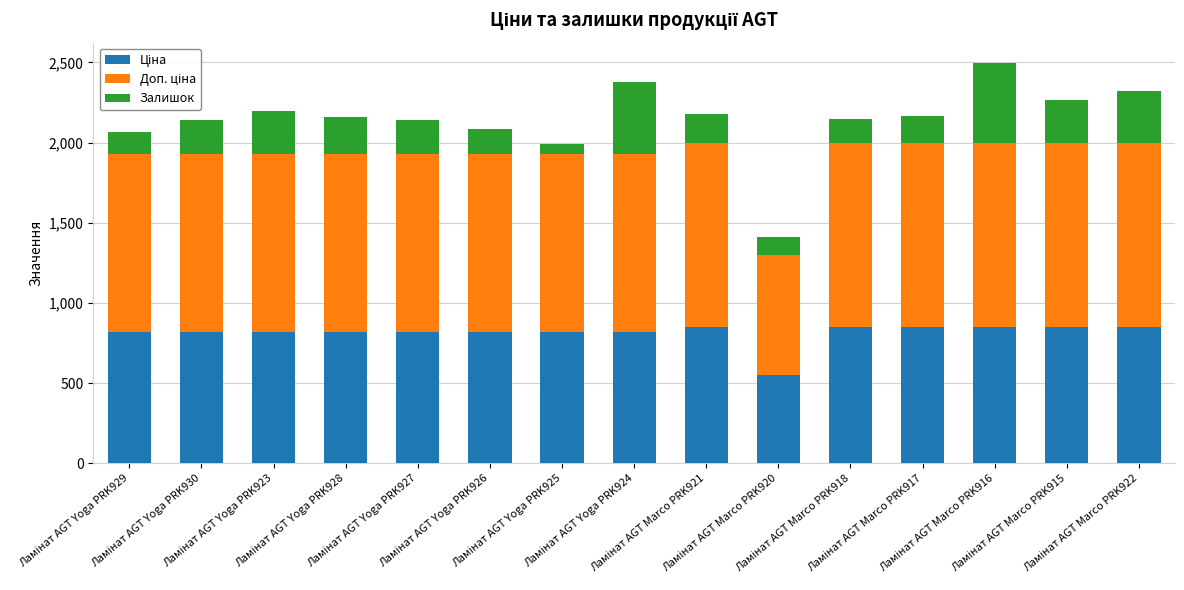

At how many categories does at least one series exceed 86?

15